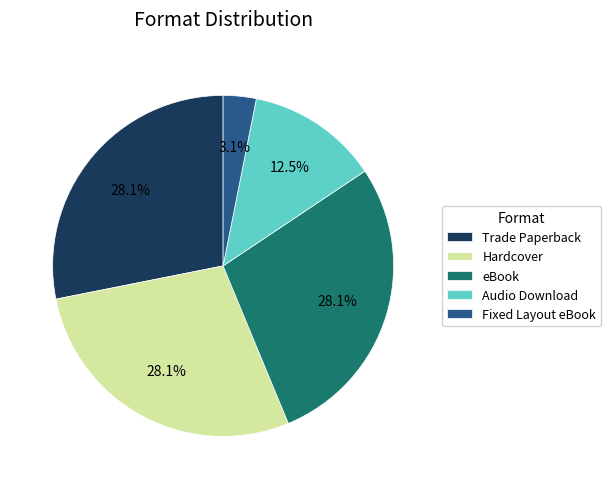

How much of the chart is everything except eBook?

71.9%